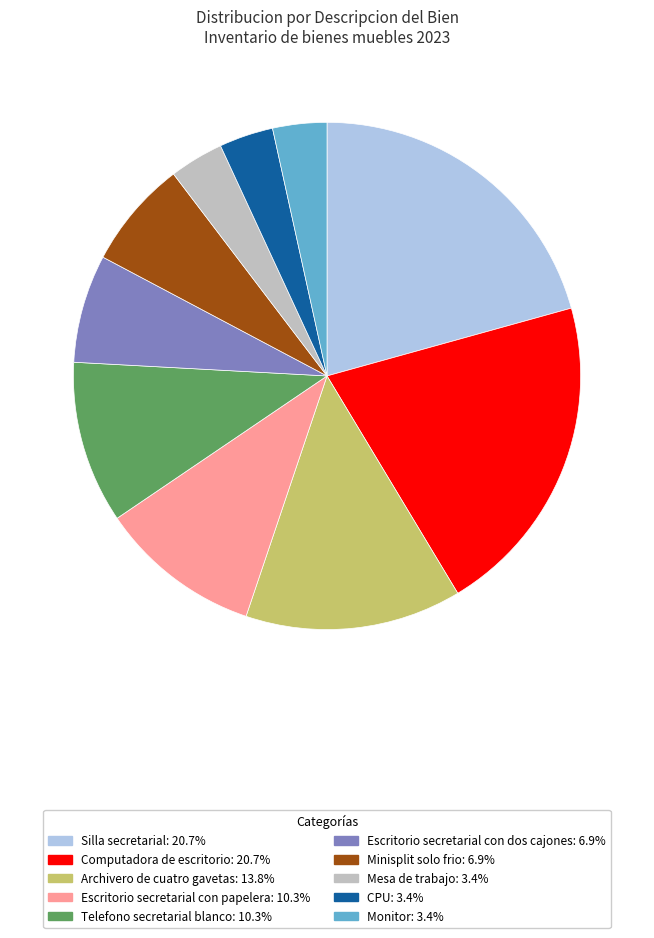

Which has a higher value, Archivero de cuatro gavetas or Telefono secretarial blanco?

Archivero de cuatro gavetas